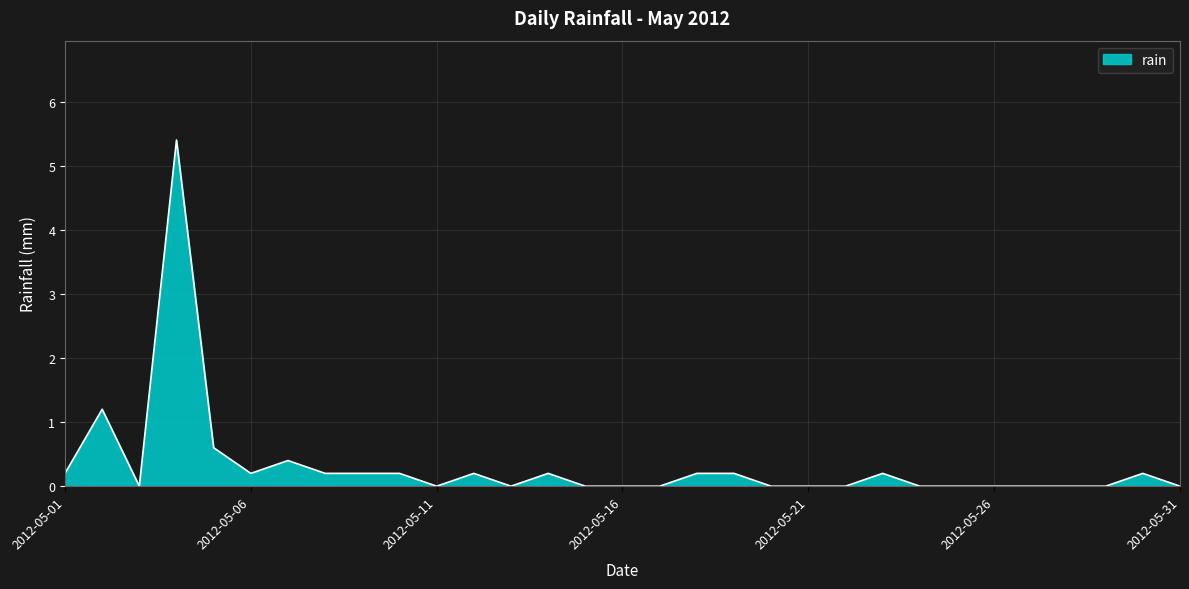

What is the difference between the maximum and minimum values?

5.4